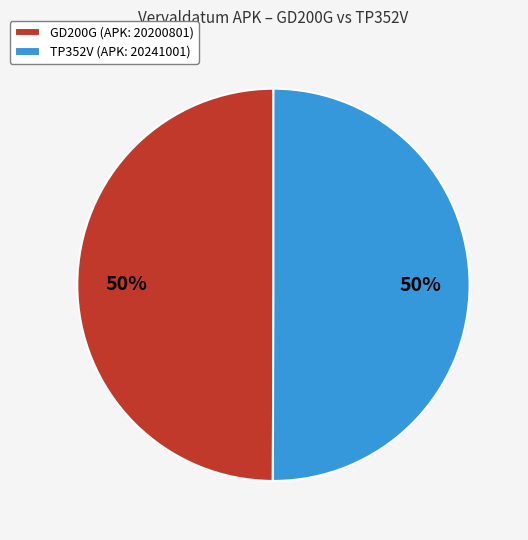

What is the ratio of the value at TP352V (APK: 20241001) to the value at GD200G (APK: 20200801)?

1.0